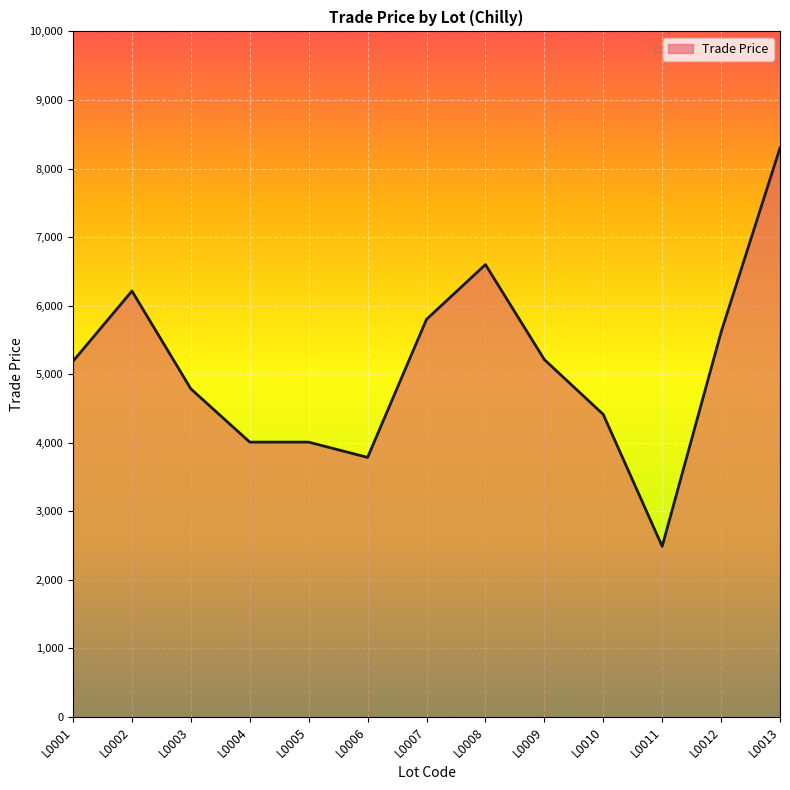

Which category has the highest value across all series?

L0013